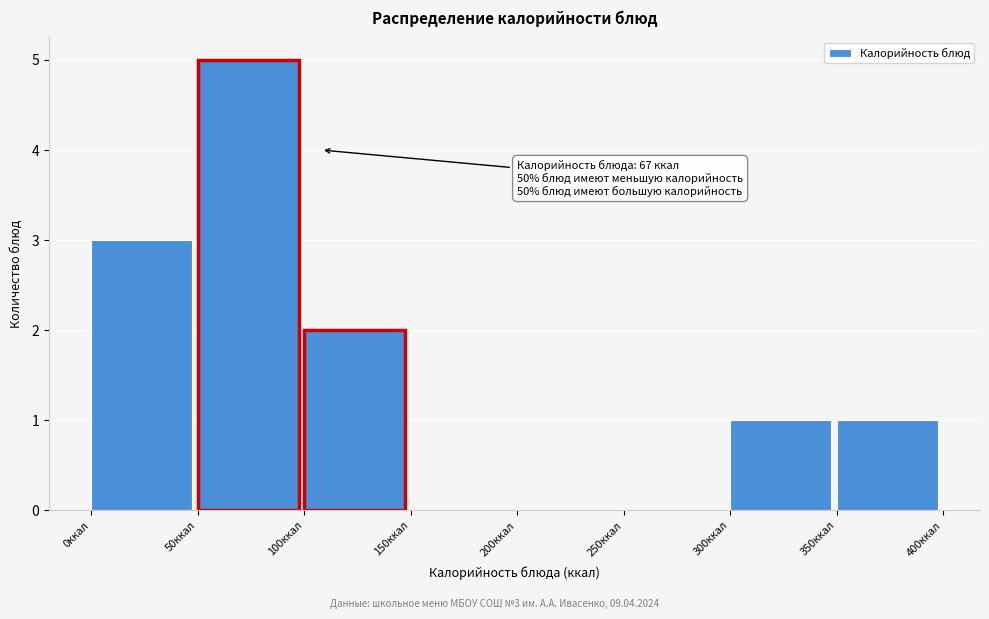

Which range on the x-axis has the tallest bar?

50 to 100